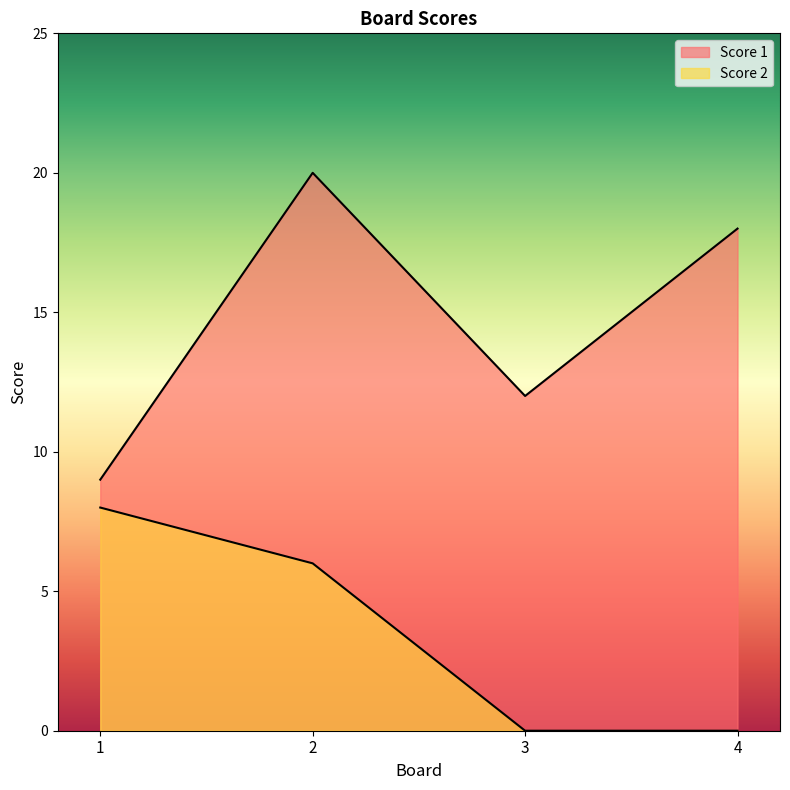

Reading left to right, what are all the values shown in this chart?

Score 1: 9	20	12	18
Score 2: 8	6	0	0